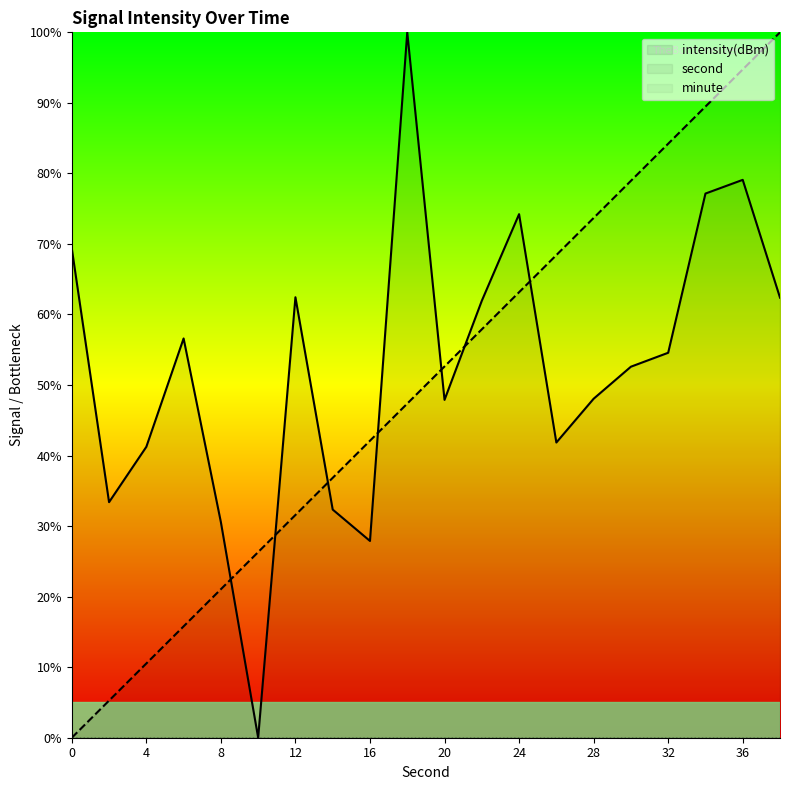

At which category is the sum across all series the highest?

36